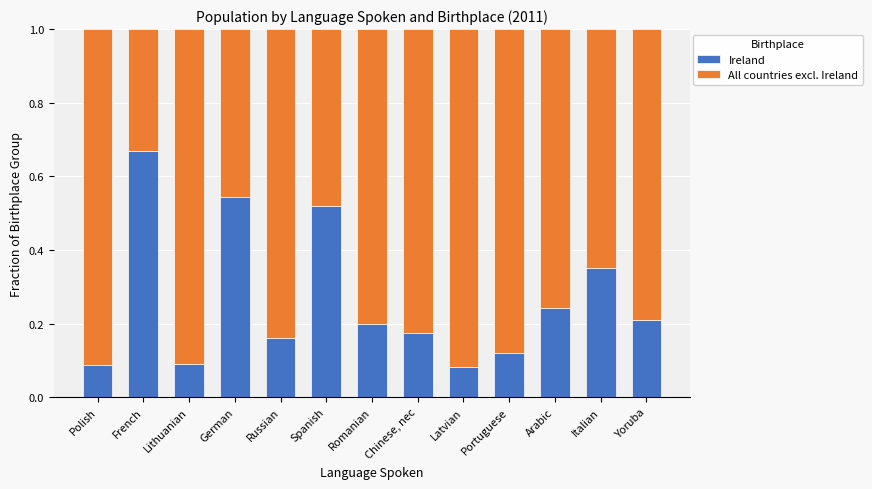

What are all the series names shown in the legend?

Ireland, All countries excl. Ireland